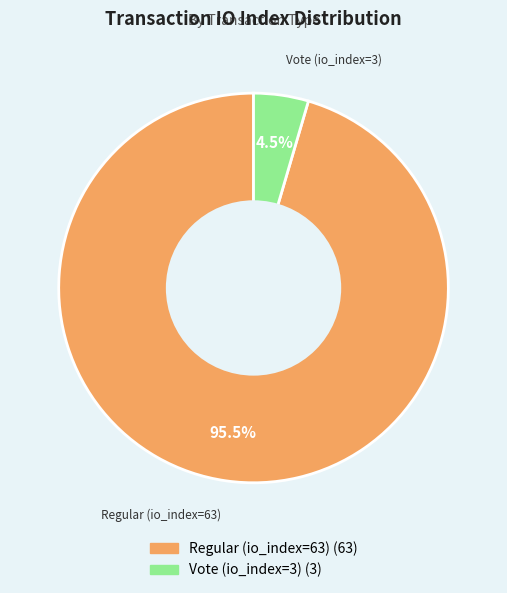

What portion of the pie excludes Regular (io_index=63)?

4.5%